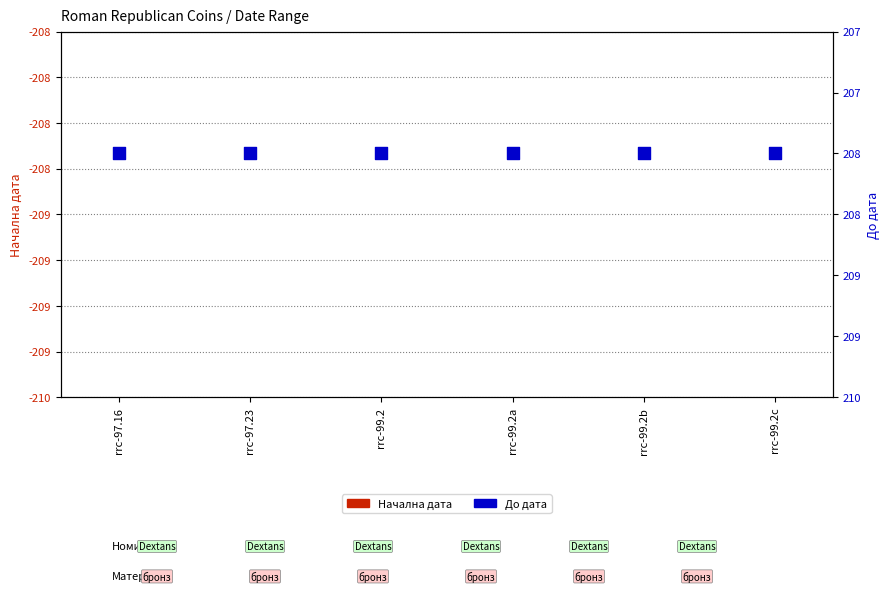

Which series reaches the minimum Y coordinate?

До дата